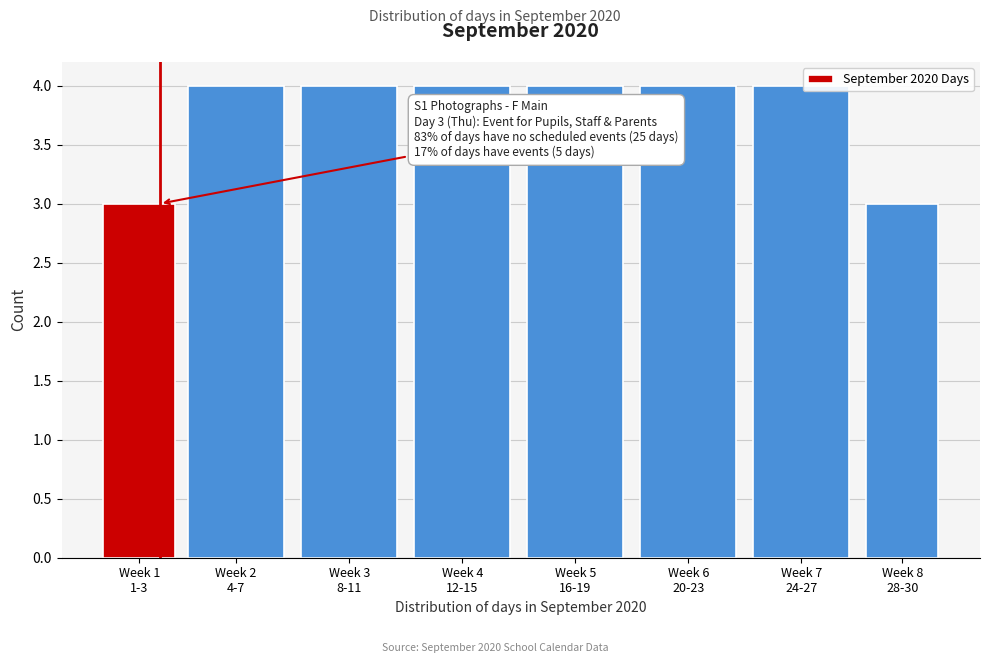

Reading left to right, extract all data points from this chart.

3	4	4	4	4	4	4	3